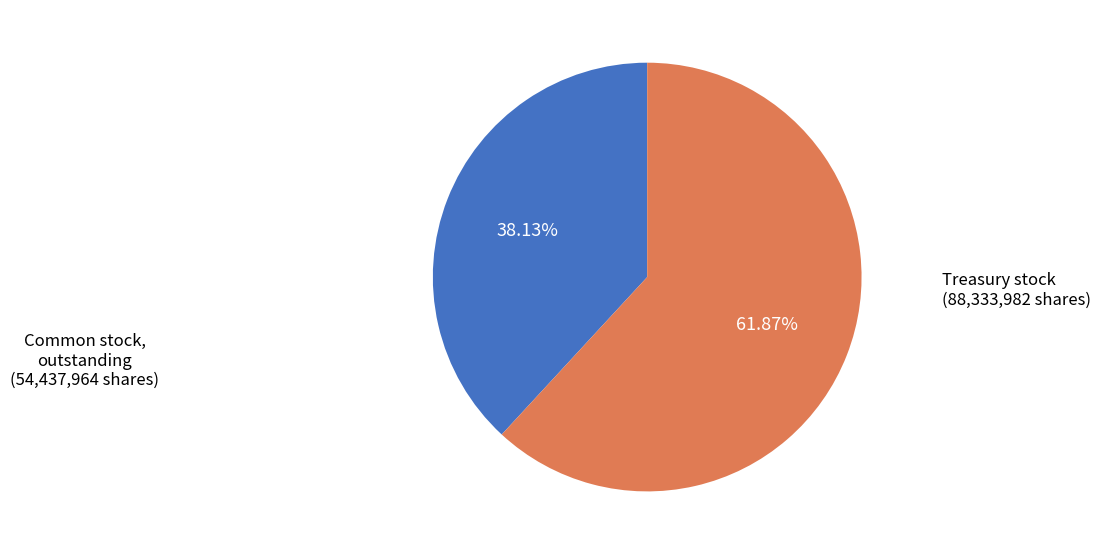

Does any single category account for the majority?

Yes